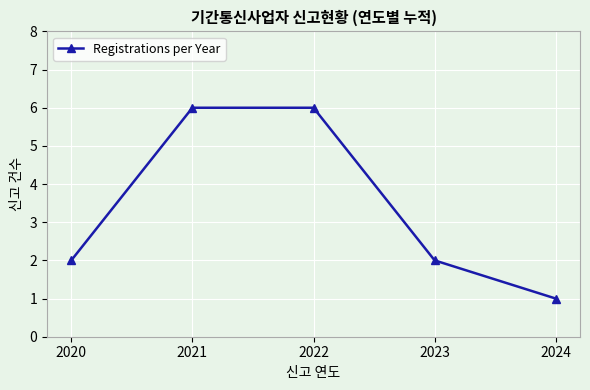

What is the value of the 5th point from the left?

1